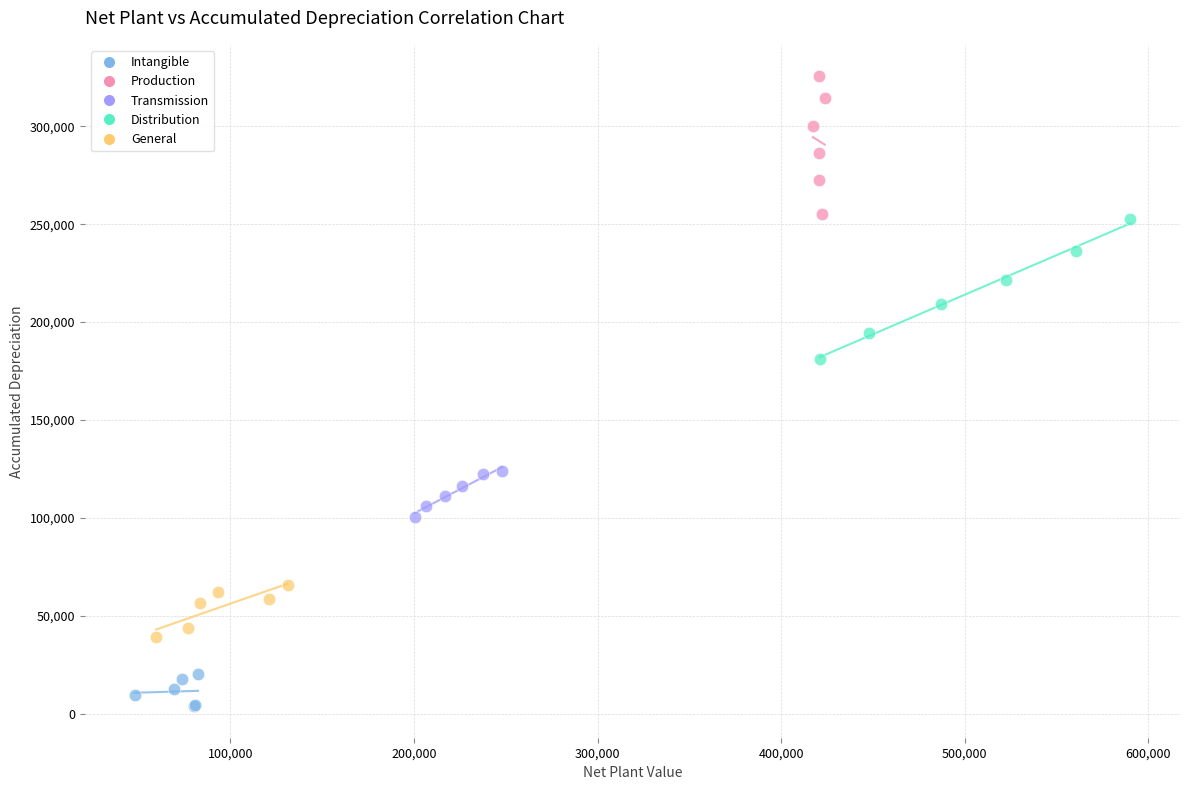

Which series contains the highest Y value?

Production